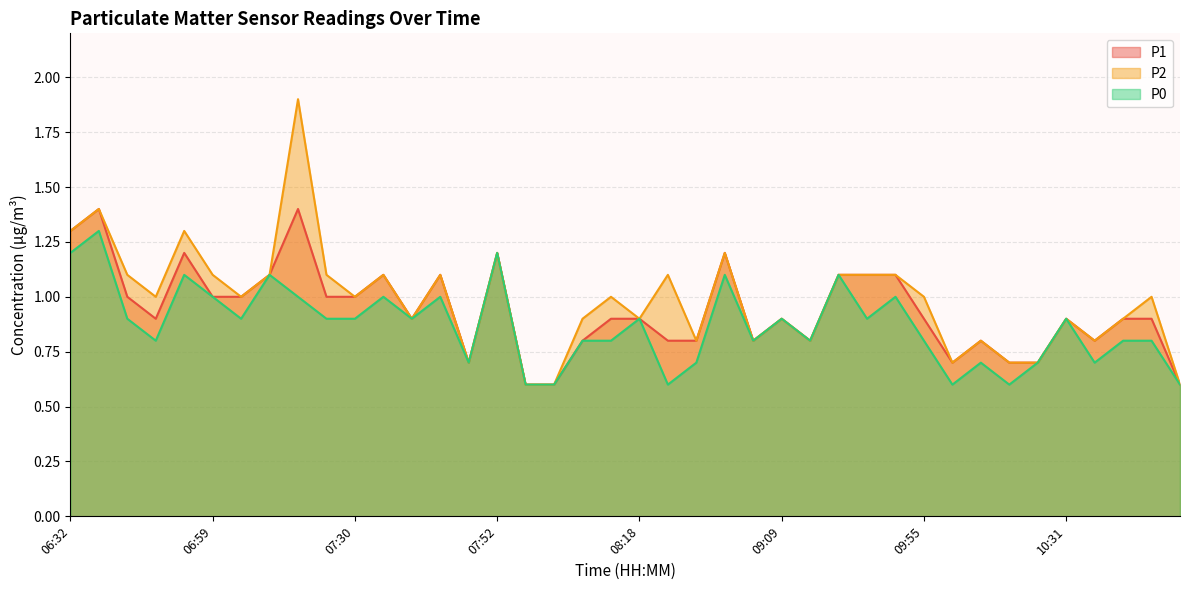

How many lines are shown in the chart?

3